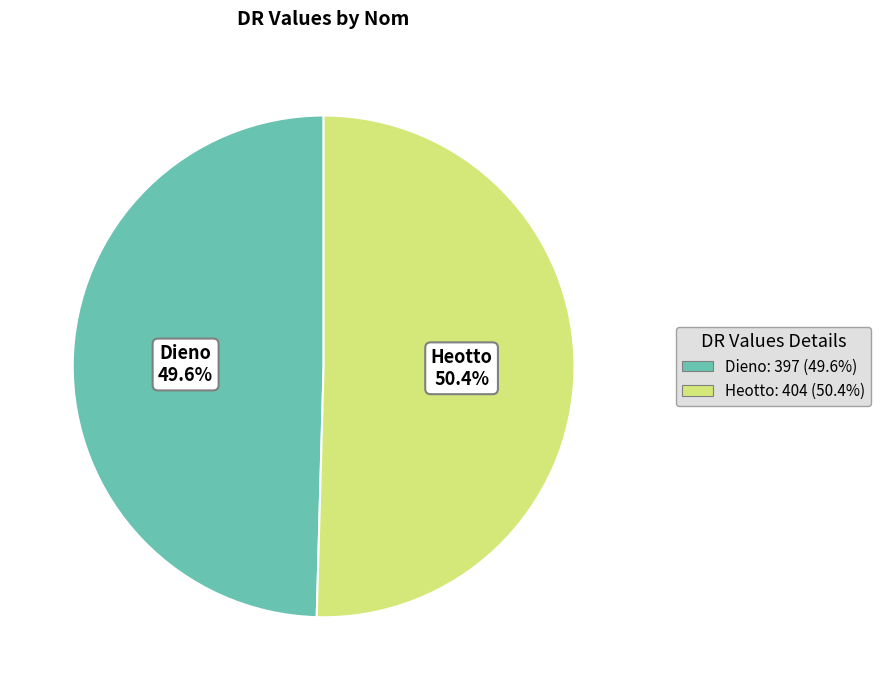

Rank the categories by value from lowest to highest.

Dieno, Heotto